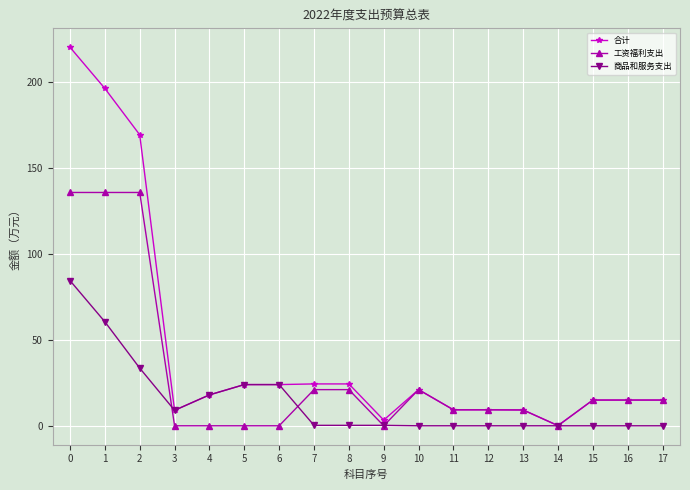

At how many categories does at least one series exceed 174?

2